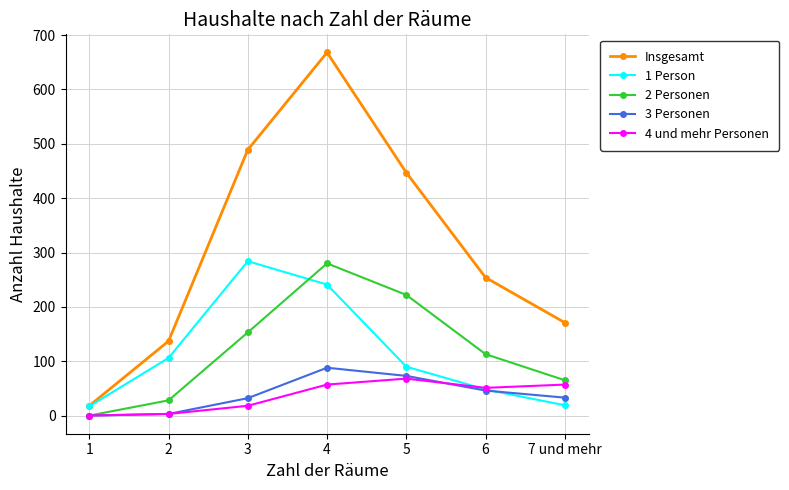

The value of 3 Personen at 3 is 32. True or false?

True